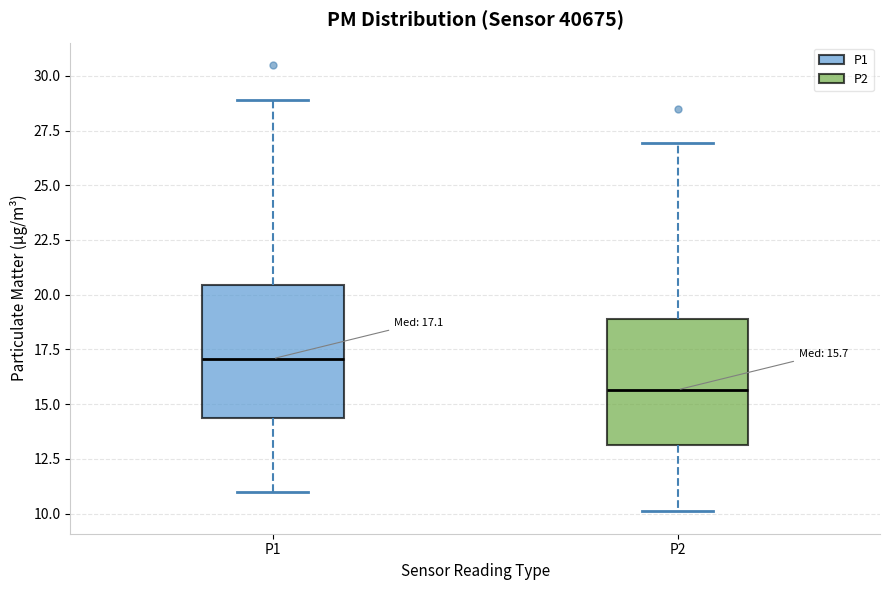

Which box's median line is the highest?

P1